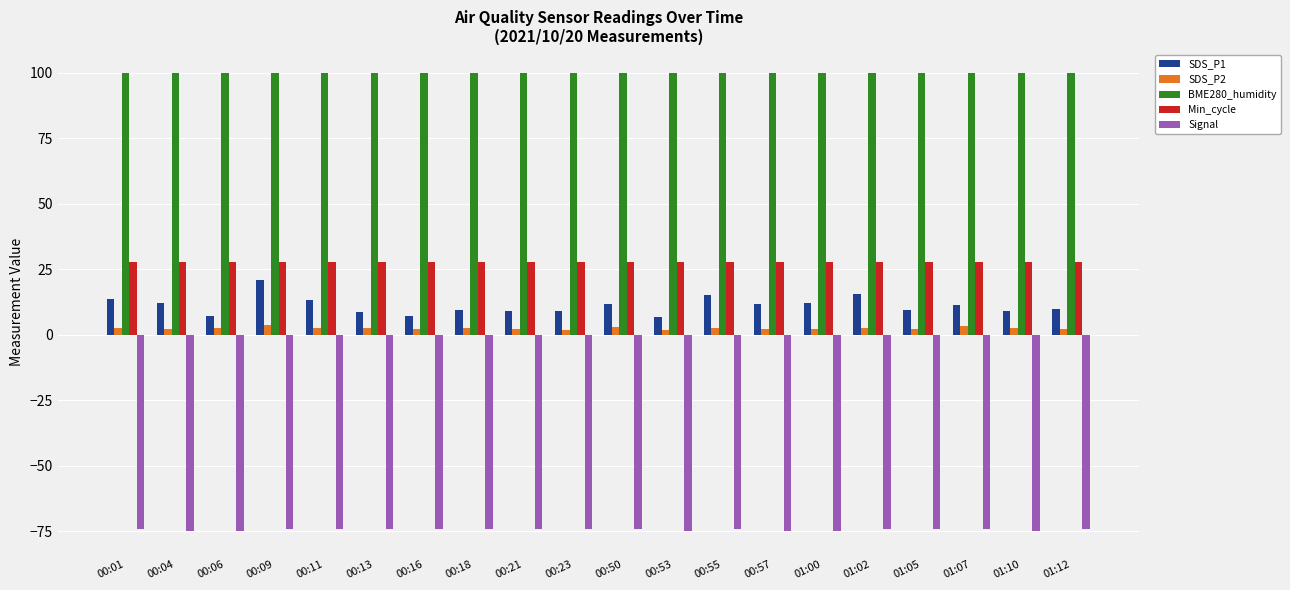

Does the chart contain any negative values?

Yes